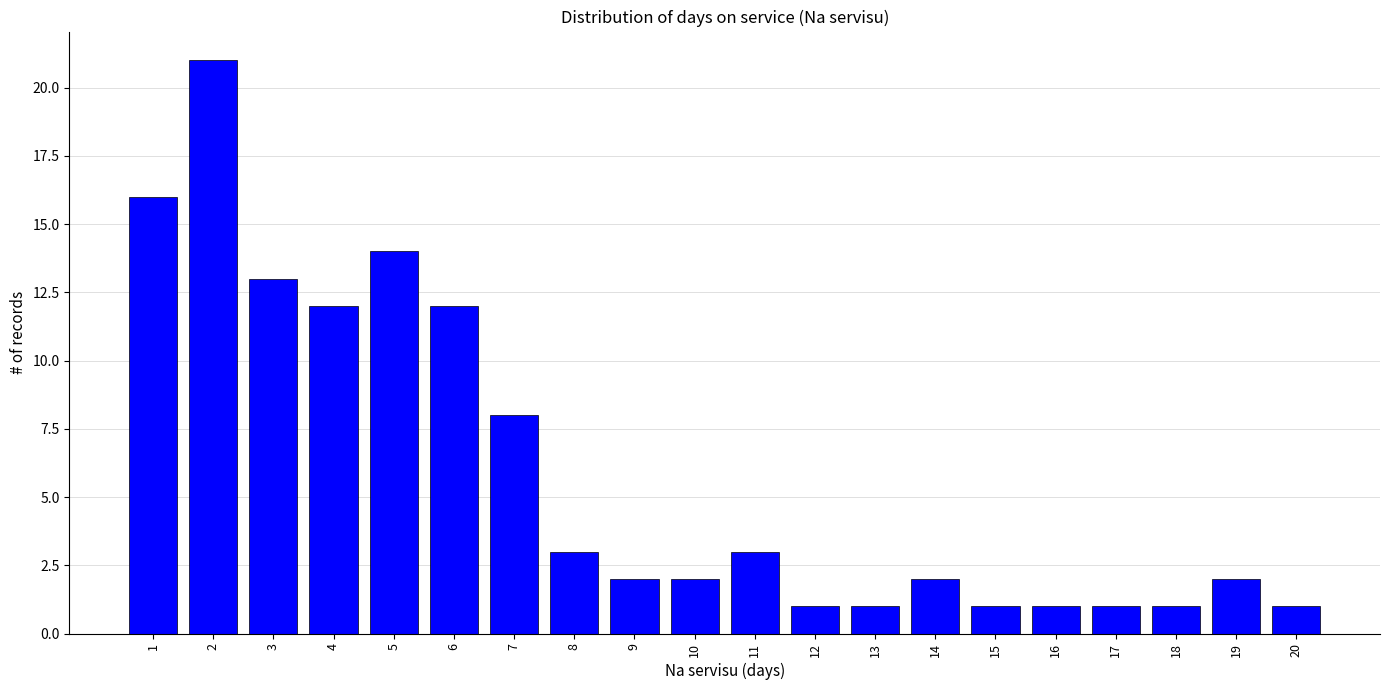

Where does the data first go above 2?

1